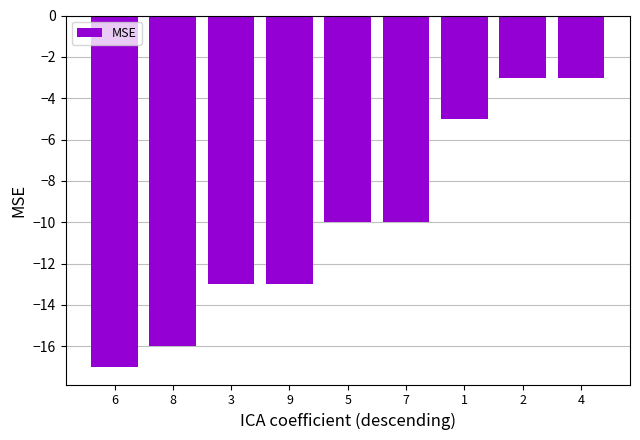

Reading left to right, what are all the values shown in this chart?

6=-17	8=-16	3=-13	9=-13	5=-10	7=-10	1=-5	2=-3	4=-3